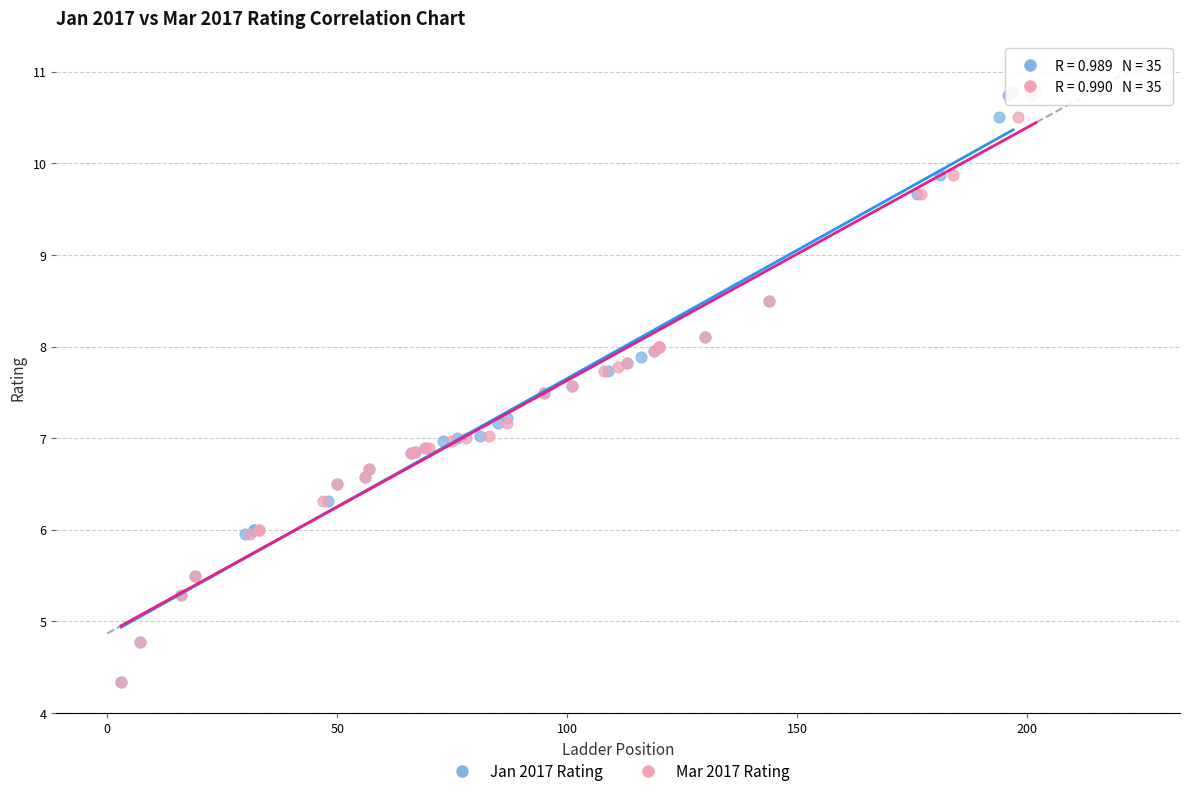

Which series has the widest spread of Y values?

Jan 2017 Rating